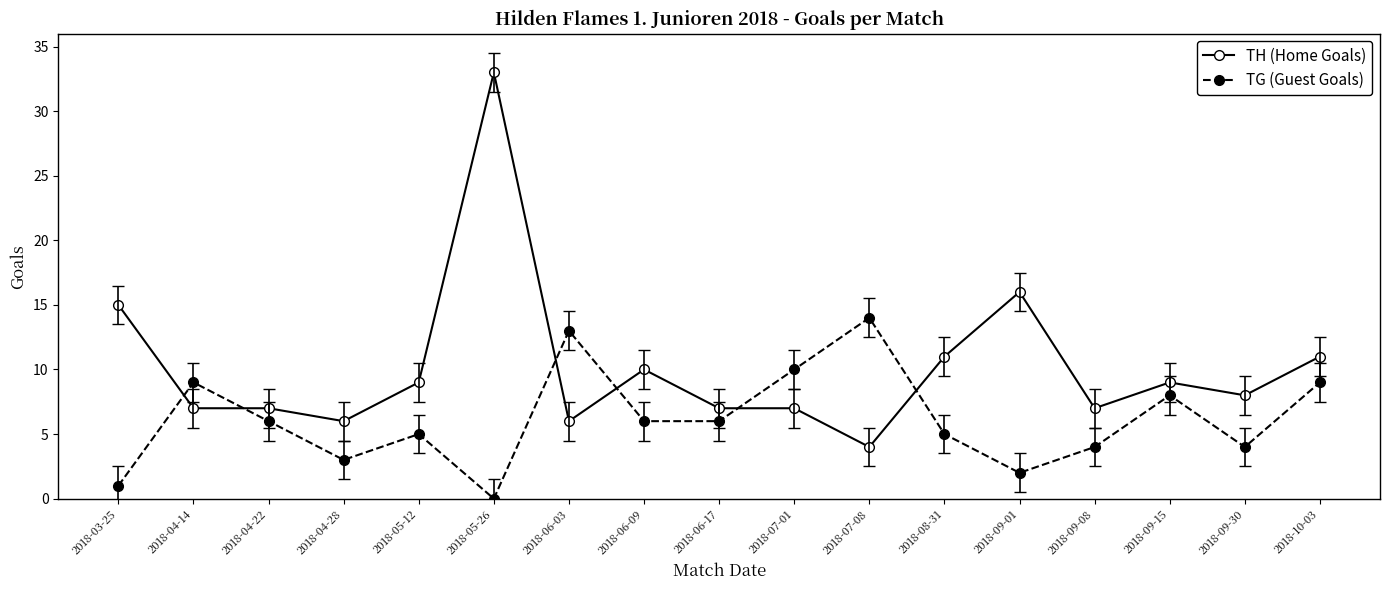

Reading left to right, list all the values displayed in this chart.

TH (Home Goals): 2018-03-25=15	2018-04-14=7	2018-04-22=7	2018-04-28=6	2018-05-12=9	2018-05-26=33	2018-06-03=6	2018-06-09=10	2018-06-17=7	2018-07-01=7	2018-07-08=4	2018-08-31=11	2018-09-01=16	2018-09-08=7	2018-09-15=9	2018-09-30=8	2018-10-03=11
TG (Guest Goals): 2018-03-25=1	2018-04-14=9	2018-04-22=6	2018-04-28=3	2018-05-12=5	2018-05-26=0	2018-06-03=13	2018-06-09=6	2018-06-17=6	2018-07-01=10	2018-07-08=14	2018-08-31=5	2018-09-01=2	2018-09-08=4	2018-09-15=8	2018-09-30=4	2018-10-03=9